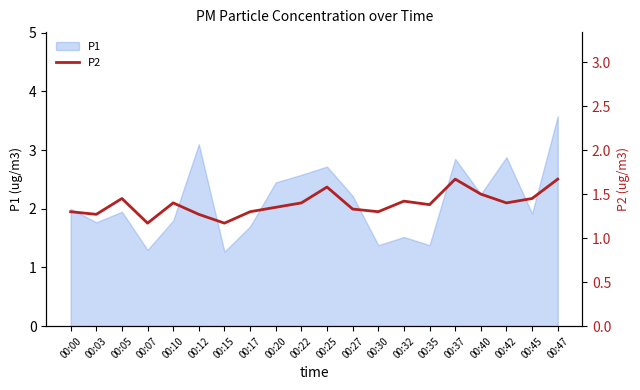

What is the maximum value for P1?

3.6